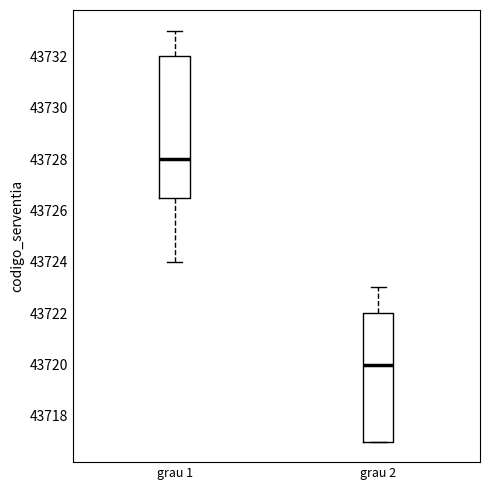

Which box is the tallest, from its lower edge to its upper edge?

grau 1